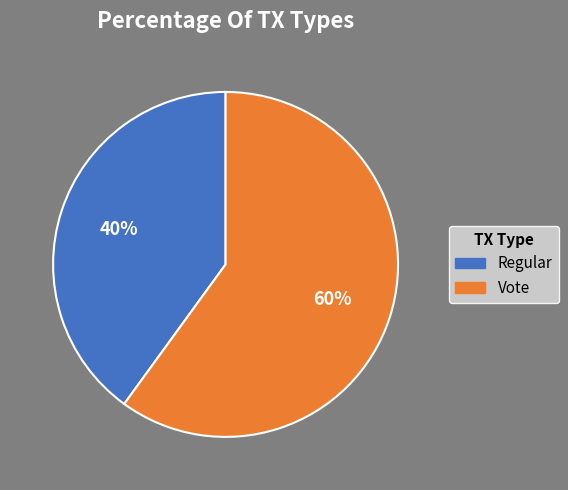

To the nearest percent, what is the difference between the largest and smallest slice percentages?

20%